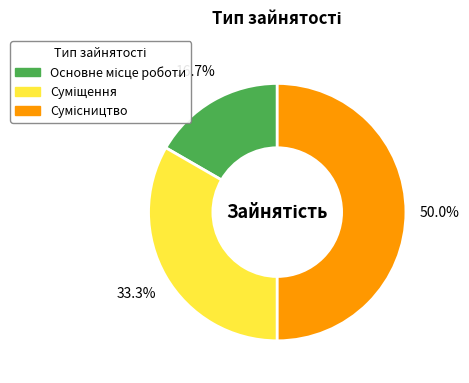

How many segments does this pie chart have?

3